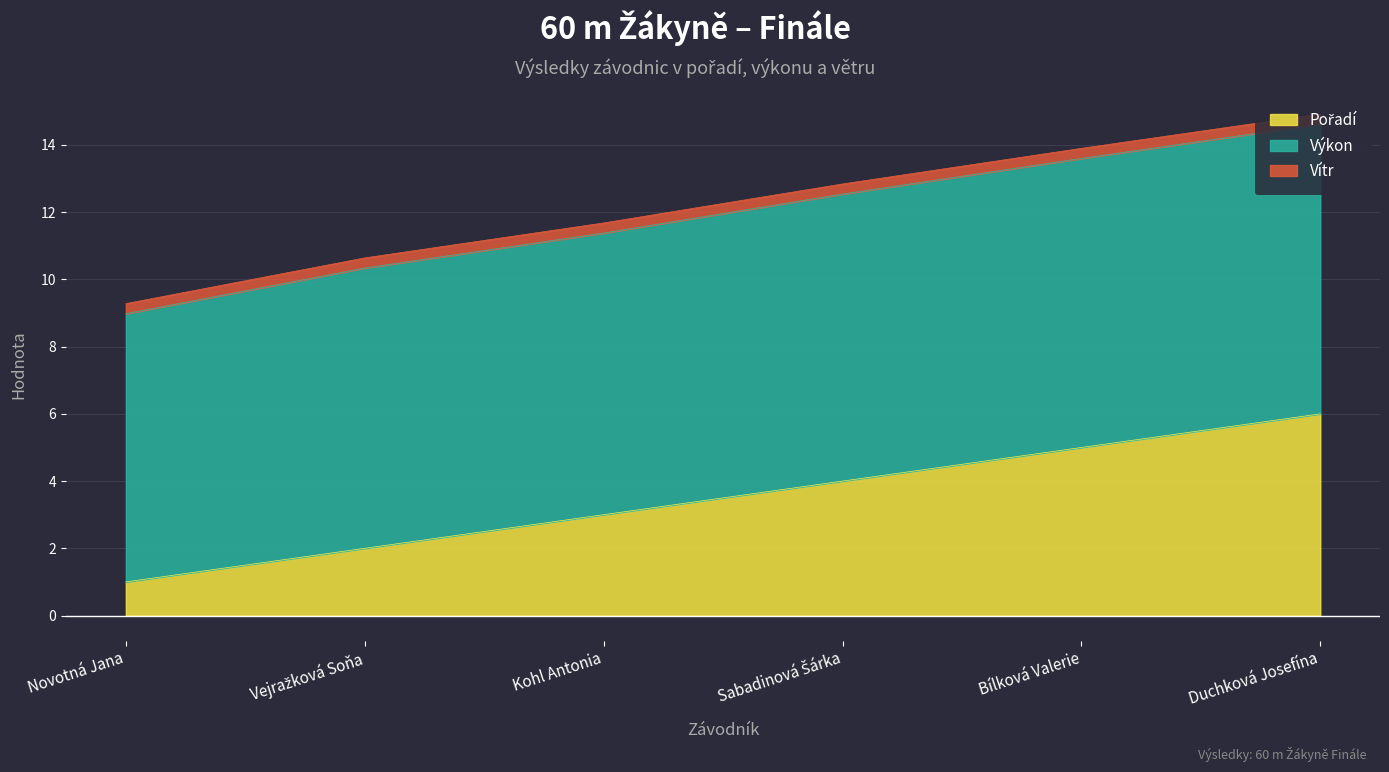

How many distinct data groups are displayed?

3